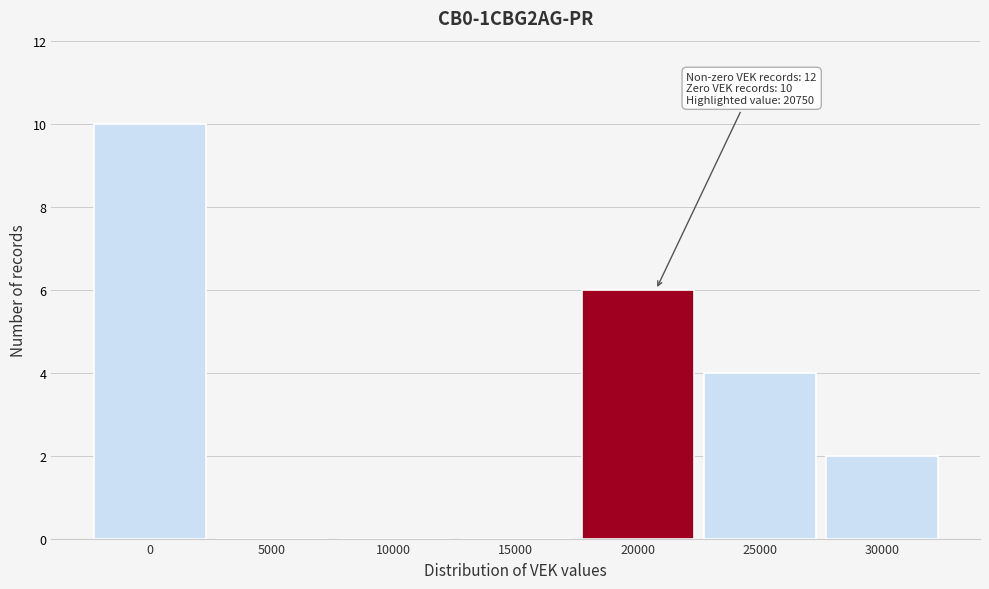

Over which range of the x-axis is the bar tallest?

-2500 to 2500